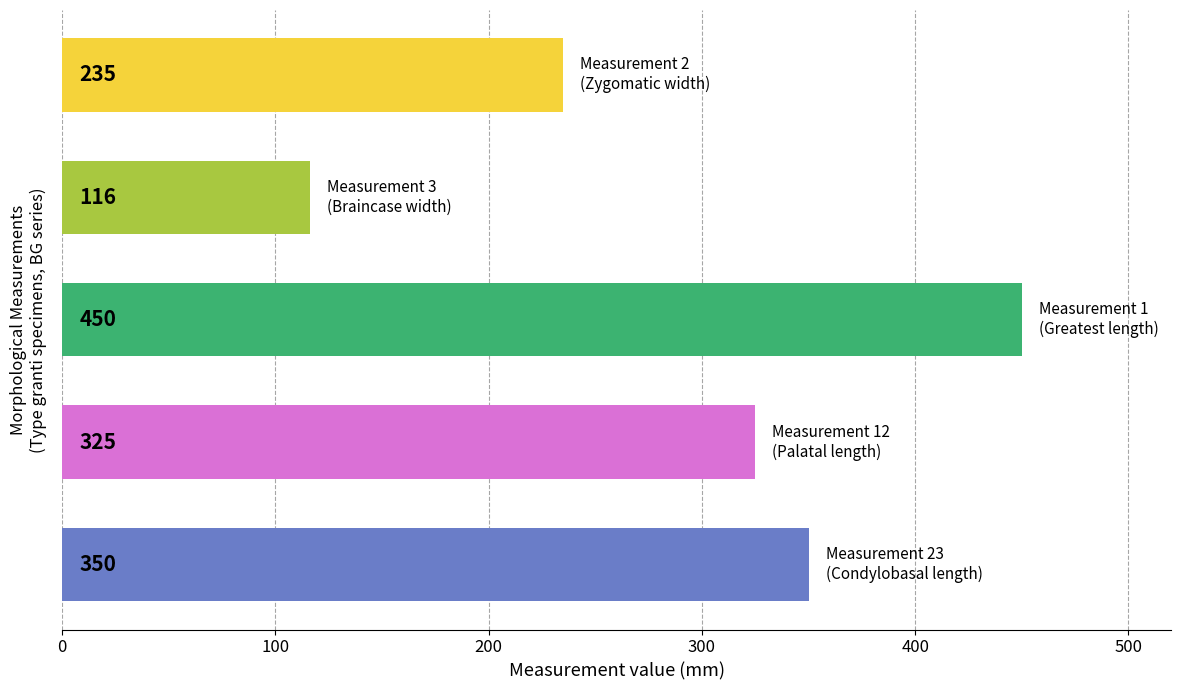

Reading top to bottom, what are all the values shown in this chart?

235	116	450	325	350